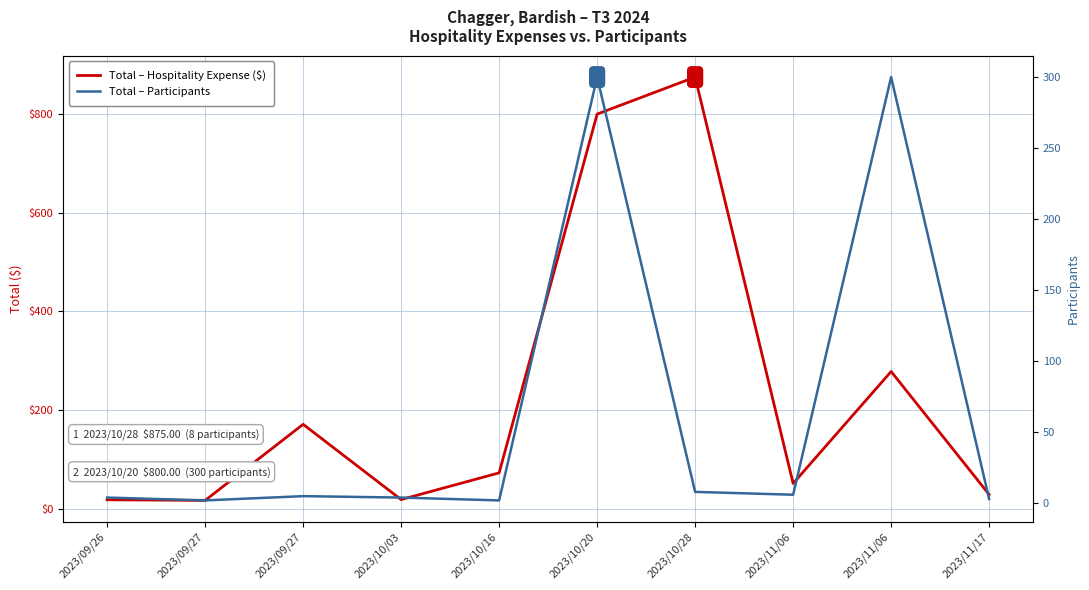

What is the sum of all Total – Participants values?

634.0